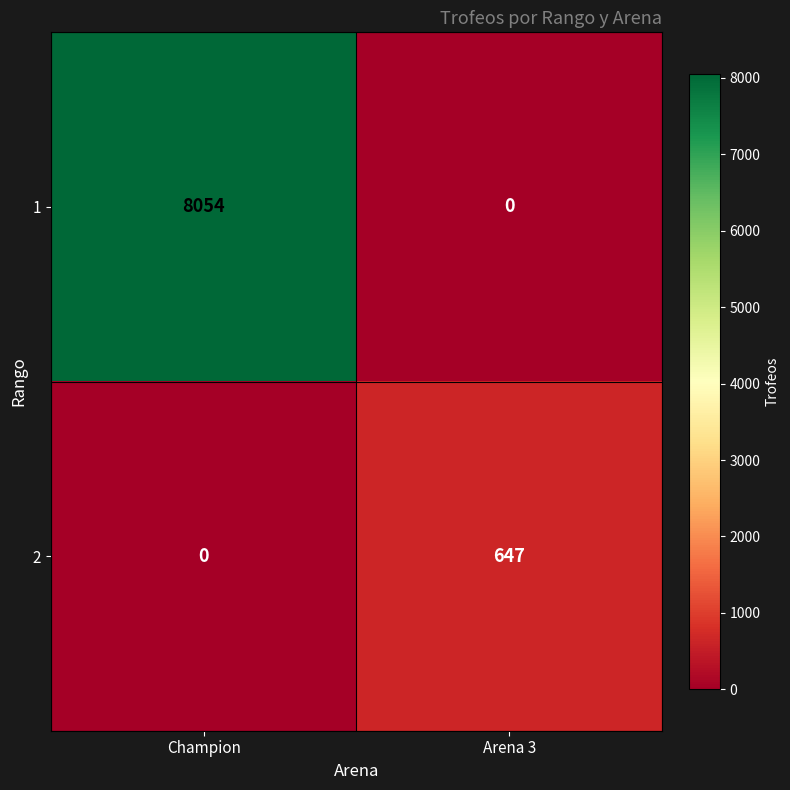

At which category does the chart reach its peak across all series?

Champion